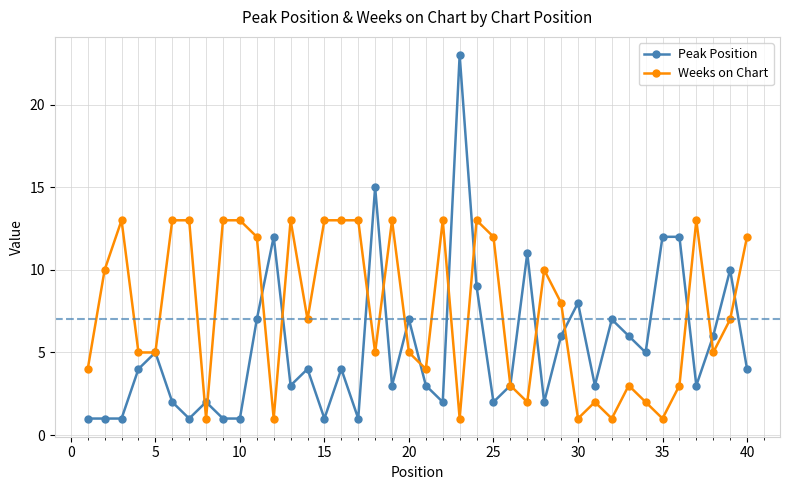

What is the value of the Peak Position point at the 33rd from the left?

6